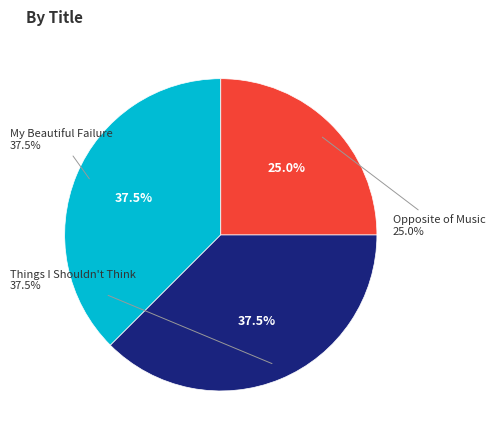

Is there any slice that represents more than half of the pie?

No